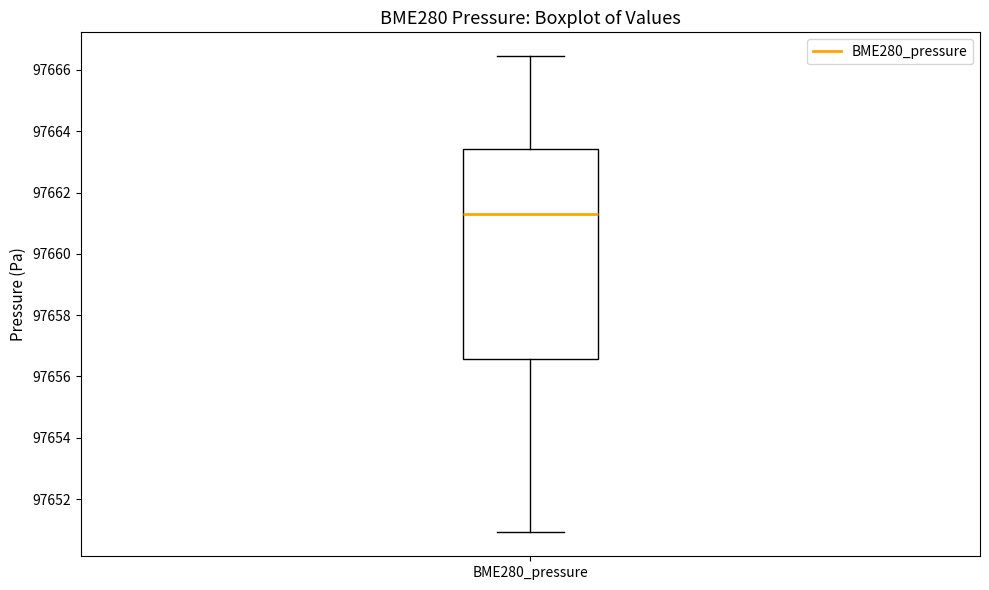

Transcribe this box plot: give where the median line is, the range the box spans, and where the two whiskers end, as read against the y-axis. The values are not printed on the chart, so give them approximately, as read against the axis.

median 97661.2, box 97656.6 to 97663.4, whiskers 97651.0 to 97666.4